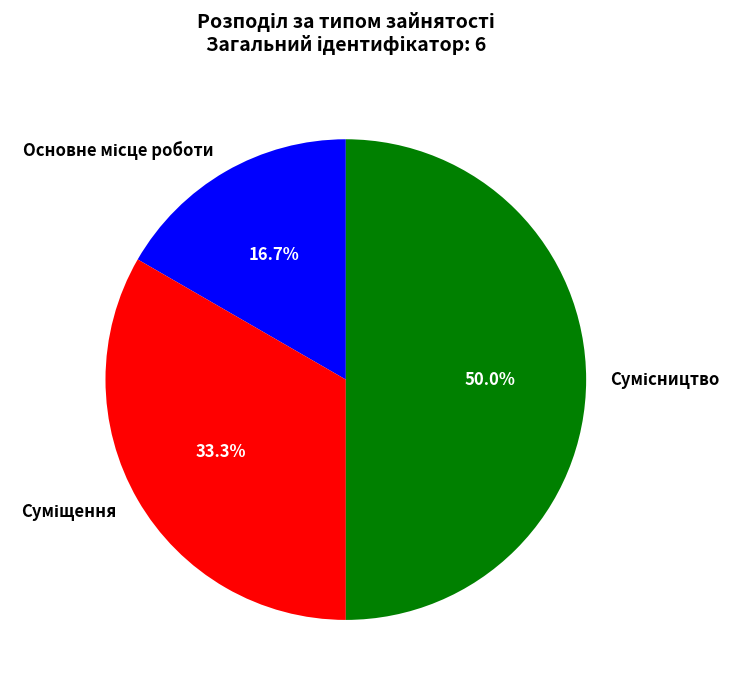

Count the number of slices in the pie.

3